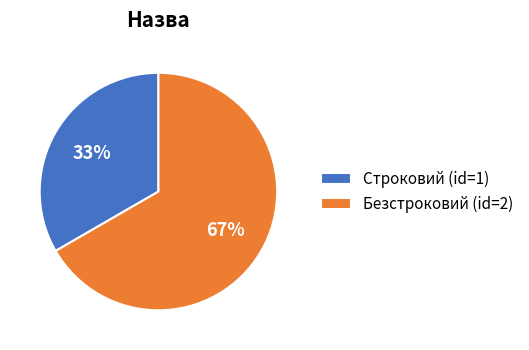

To the nearest percent, what is the combined percentage of Строковий and Безстроковий?

100%